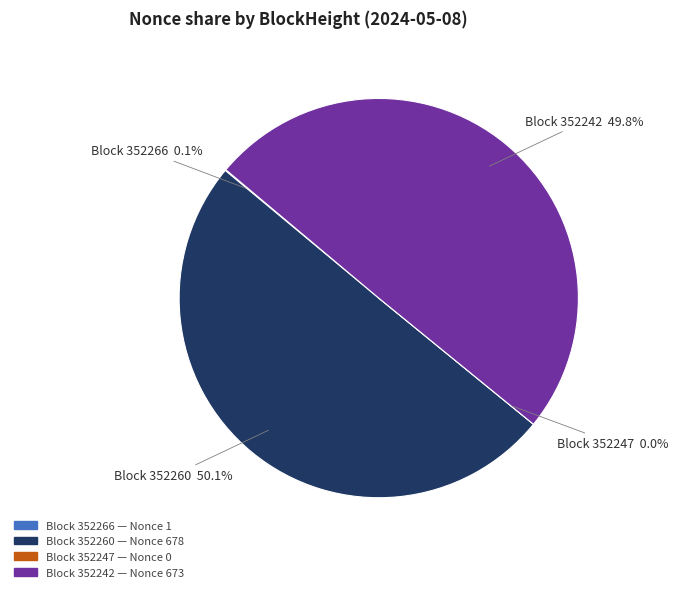

How much of the chart is everything except 352242?

50.2%